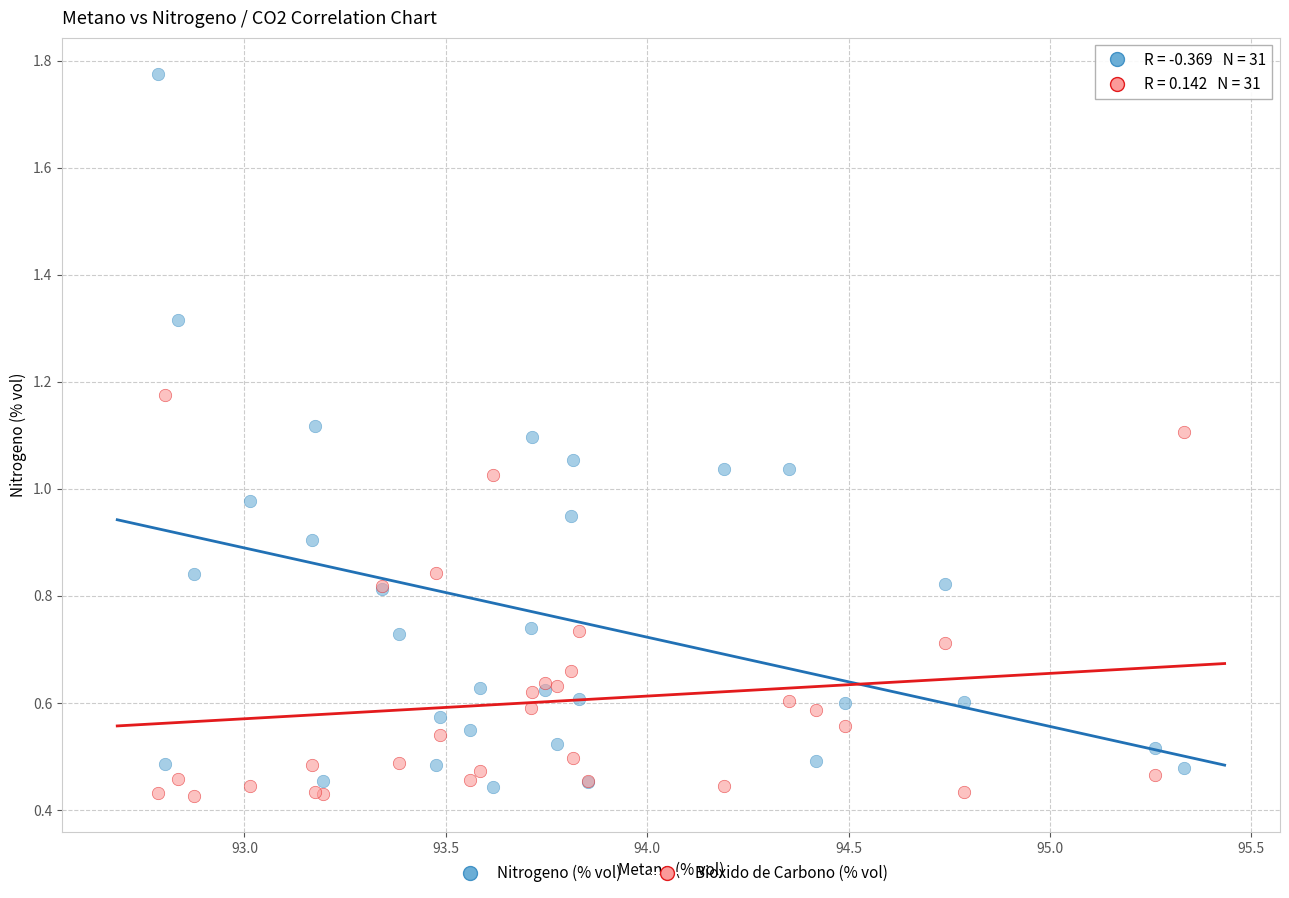

Which series contains the highest Y value?

Nitrogeno (% vol)